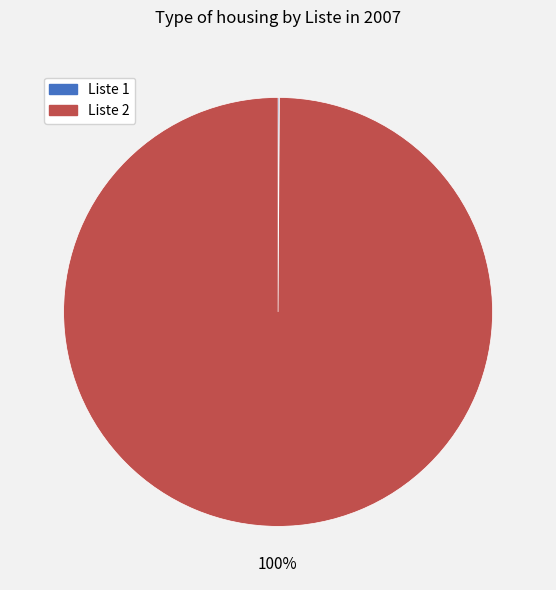

What percentage is the Liste 2 slice, to the nearest percent?

100%